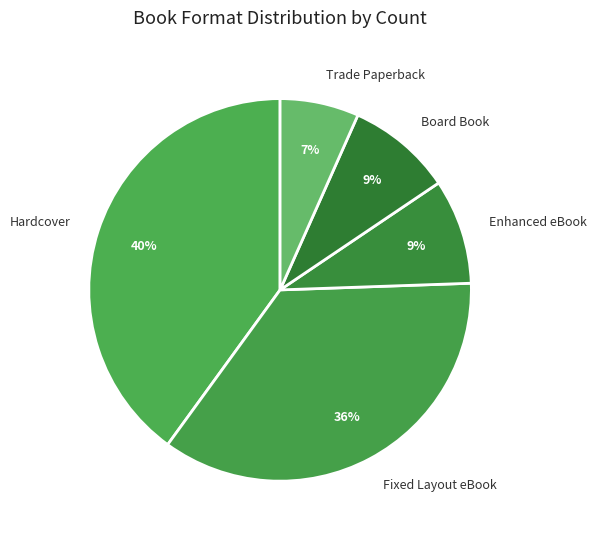

To the nearest percent, what is the difference between the Fixed Layout eBook and Enhanced eBook slice percentages?

27%